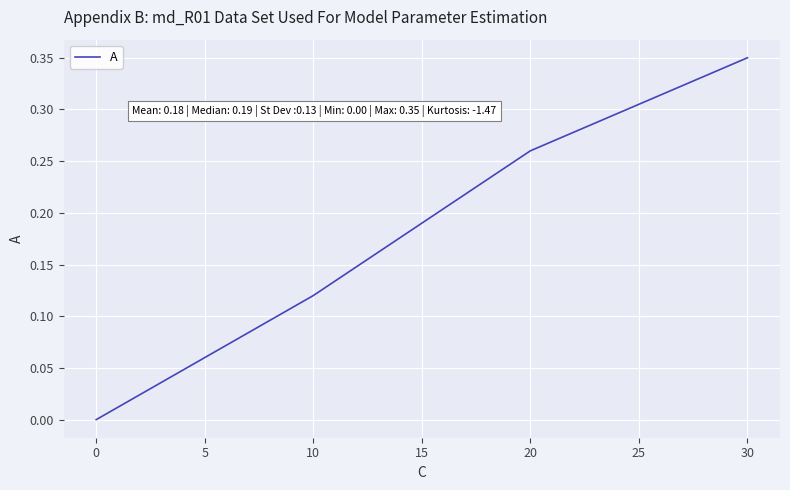

The chart shows a value of 0.2 at 30. True or false?

False